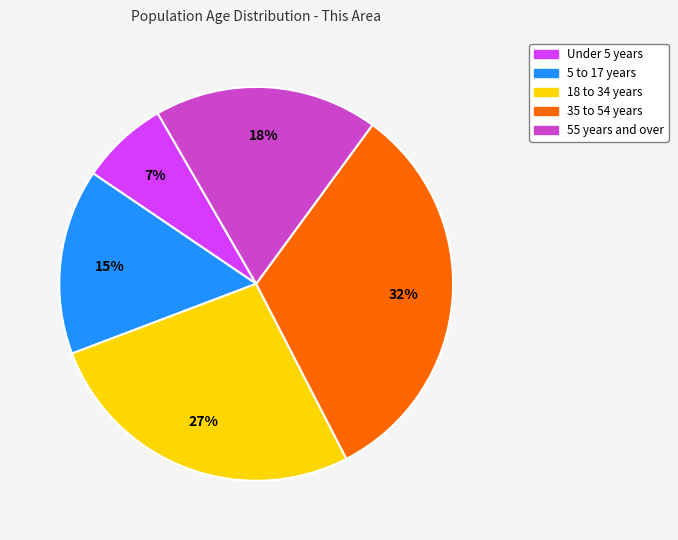

Does any single category account for the majority?

No